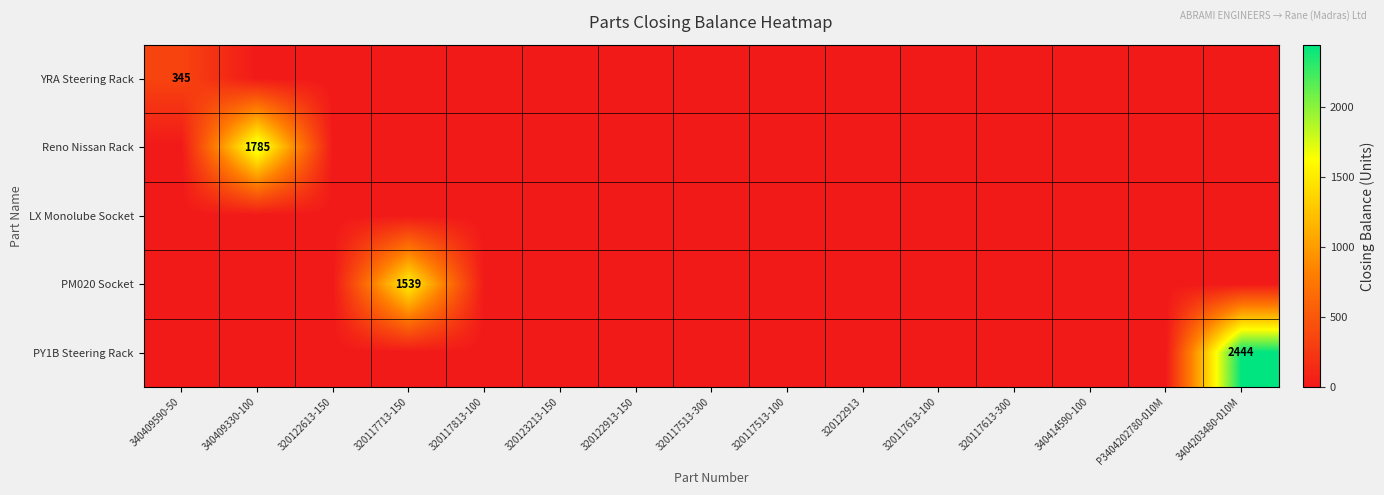

True or false: YRA Steering Rack has a value of 120 at 3404203480-010M.

False